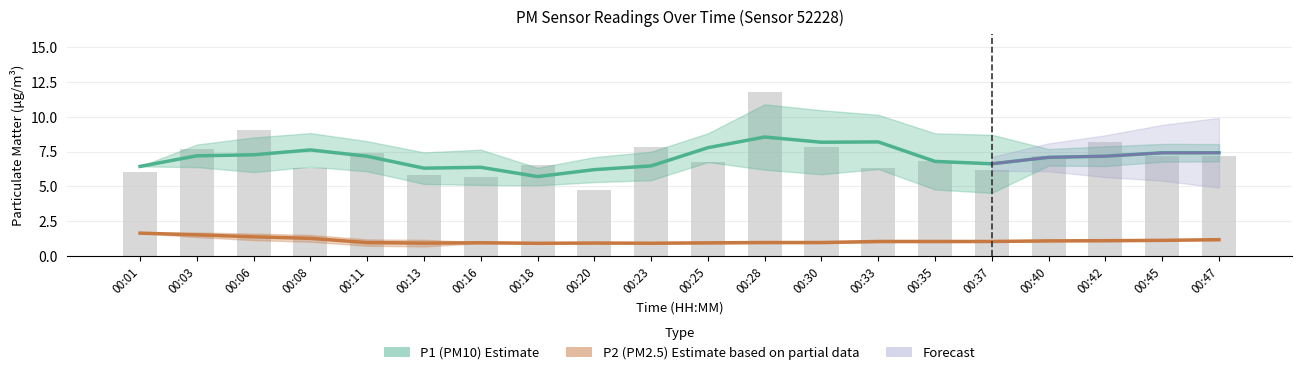

At which label does P1 (PM10) Estimate first exceed 7?

00:03